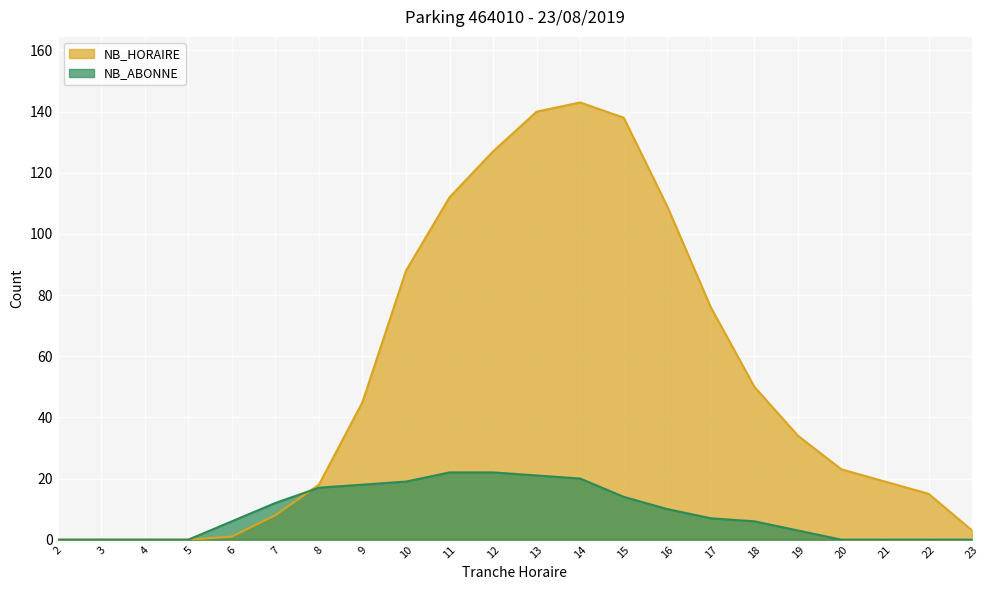

At 5, list the series in order from largest to smallest.

NB_HORAIRE, NB_ABONNE